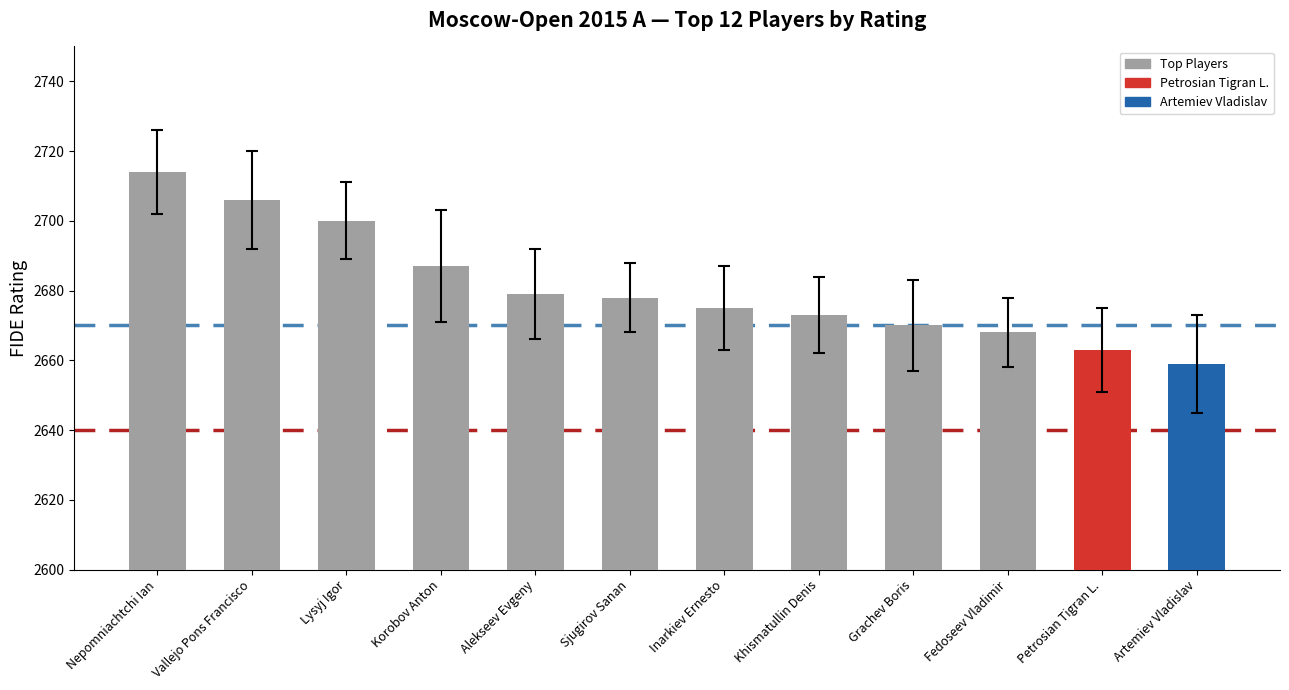

At which label is the value closest to 2686?

Korobov Anton